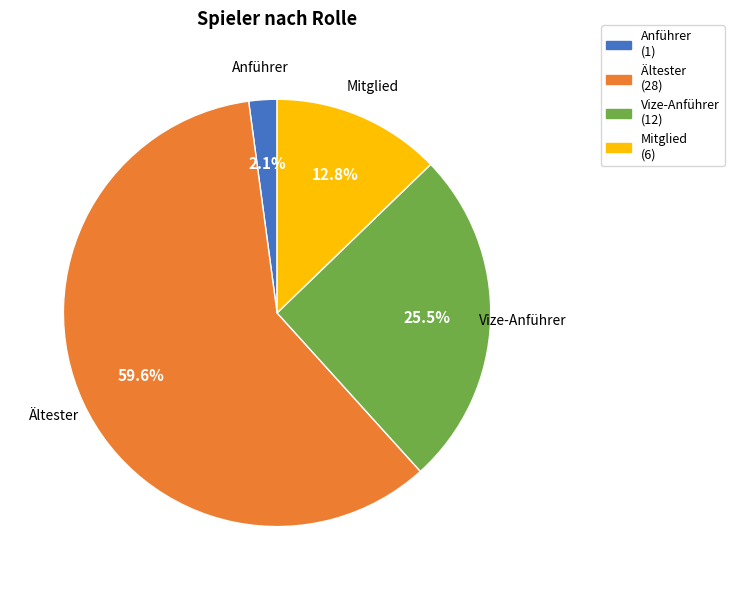

Combined, do Ältester and Anführer account for over 50%?

Yes